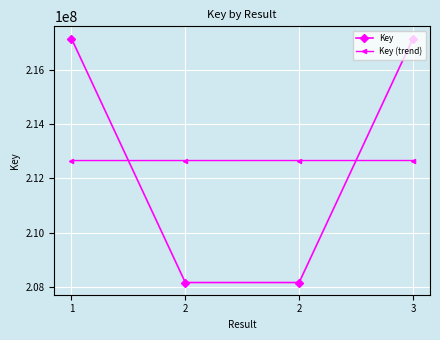

Does the chart have visible grid lines?

Yes